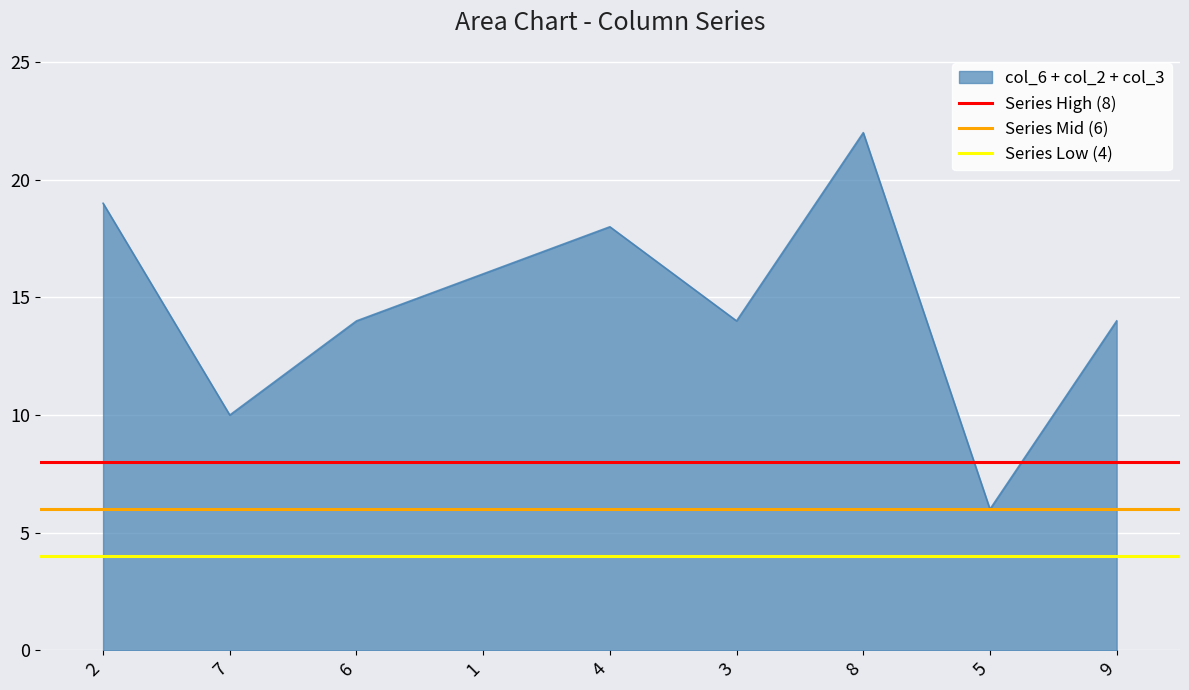

The value of col_6 + col_2 + col_3 at 1 is 22. True or false?

False